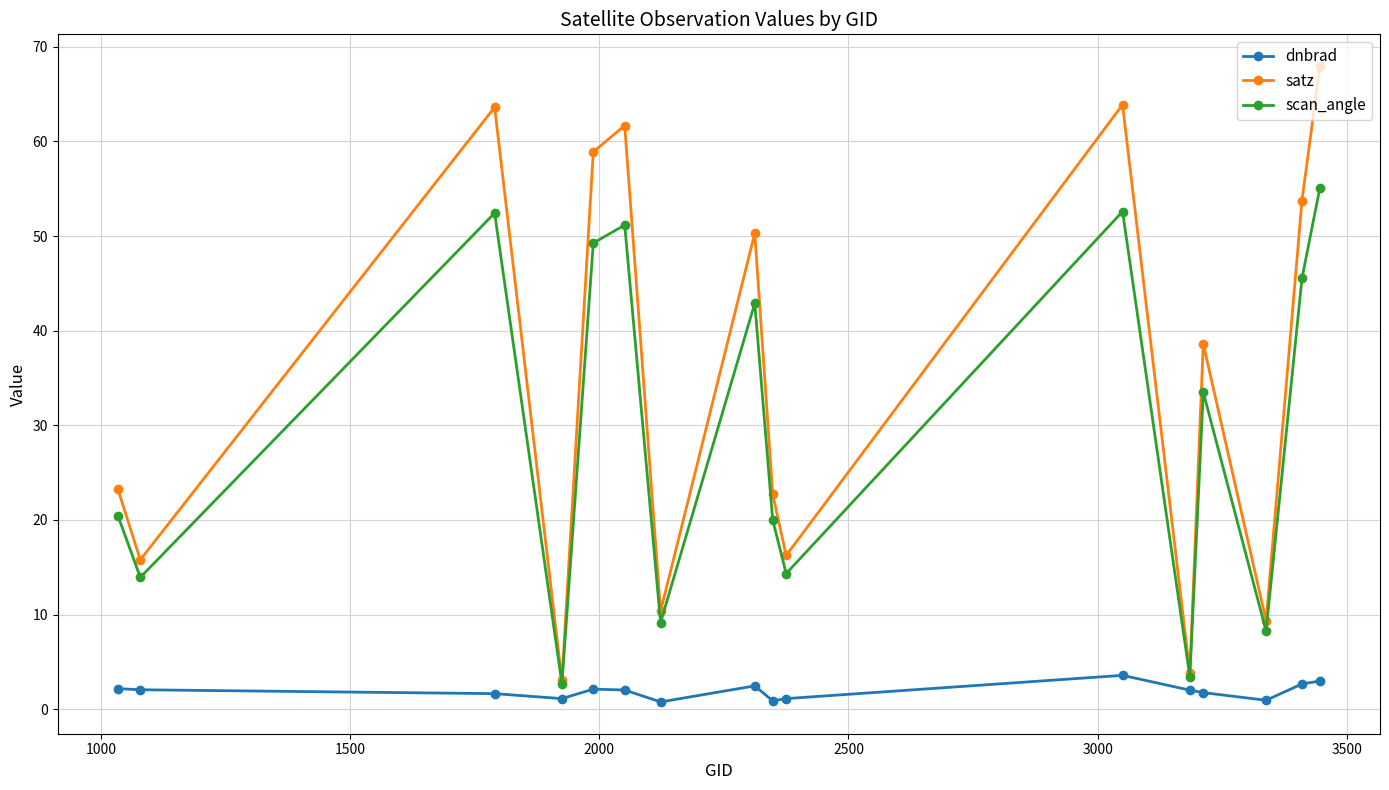

What is the minimum value for satz?

3.0